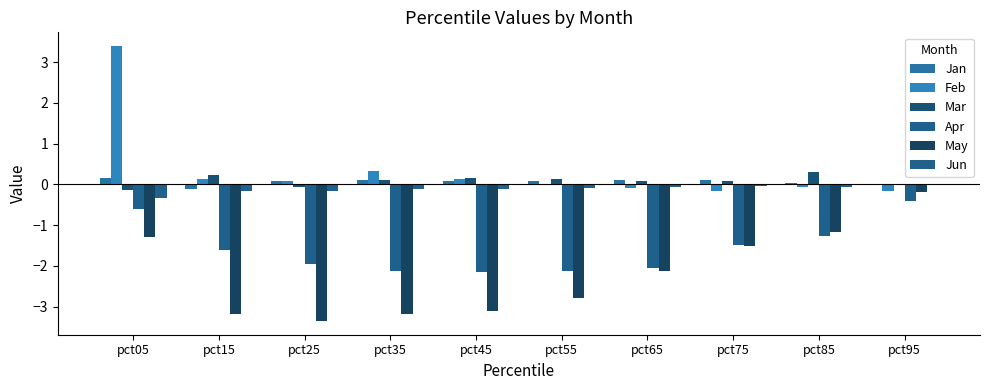

Does the chart contain stacked bars?

No